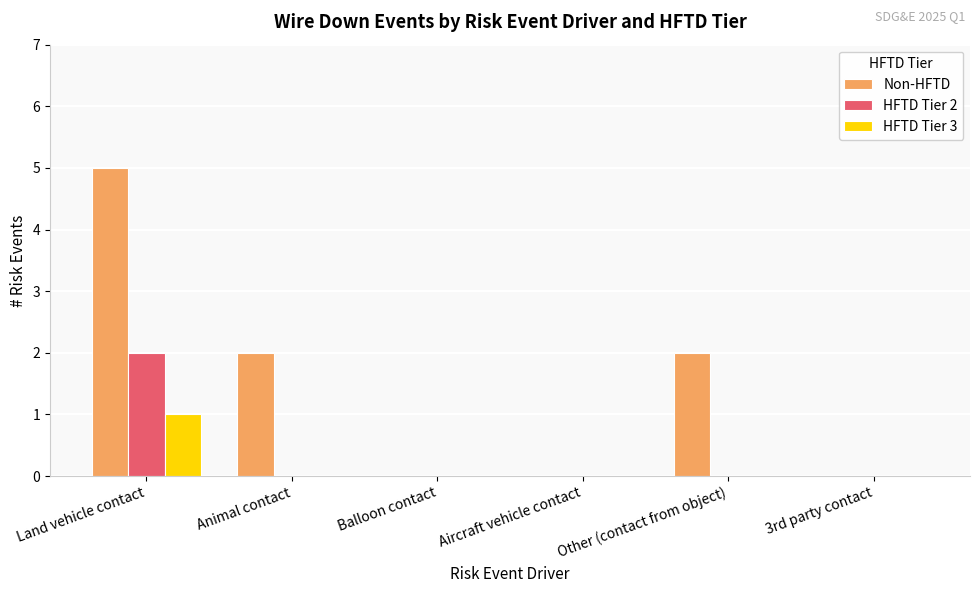

Reading left to right, list all the values displayed in this chart.

Non-HFTD: 5	2	0	0	2	0
HFTD Tier 2: 2	0	0	0	0	0
HFTD Tier 3: 1	0	0	0	0	0